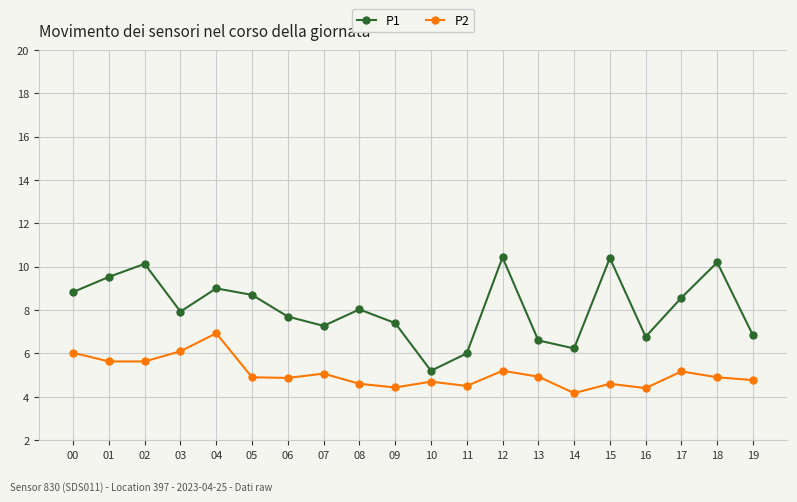

Is the value of P1 at 11 greater than the value of P2 at 12?

Yes